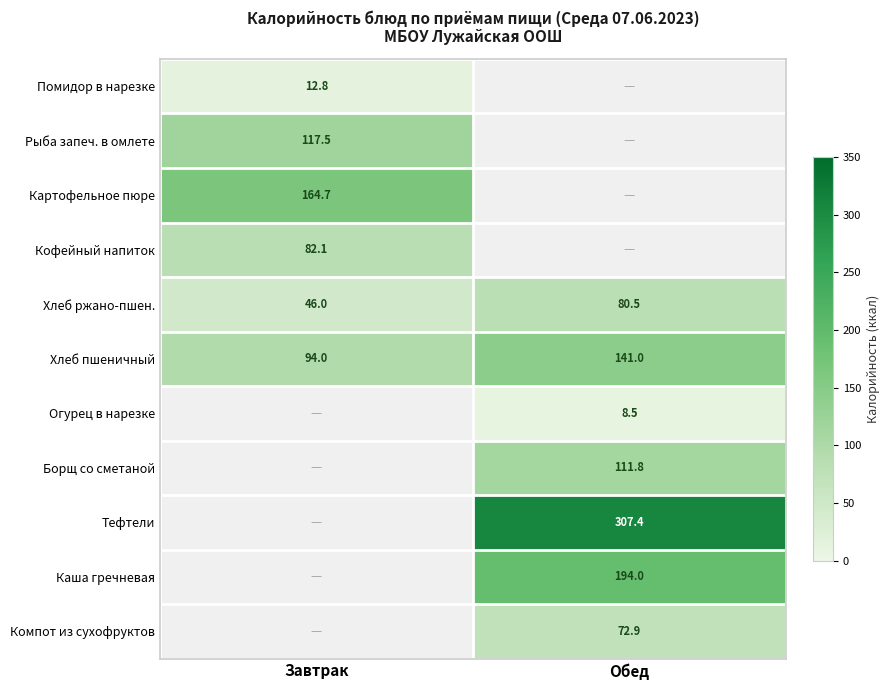

How many positive values does the row_0 series have?

1